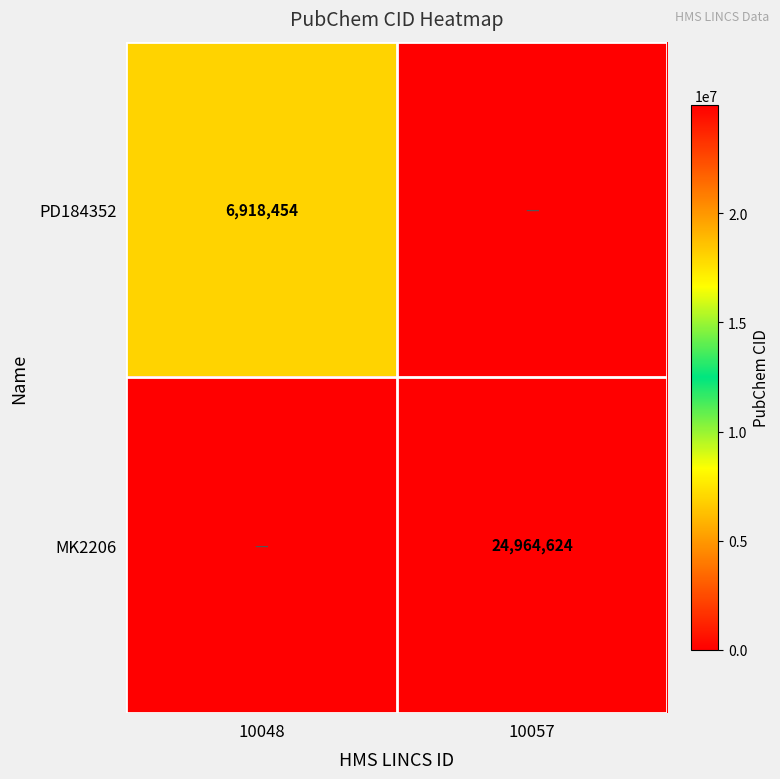

True or false: PD184352 has a value of 6918454 at 10048.

True